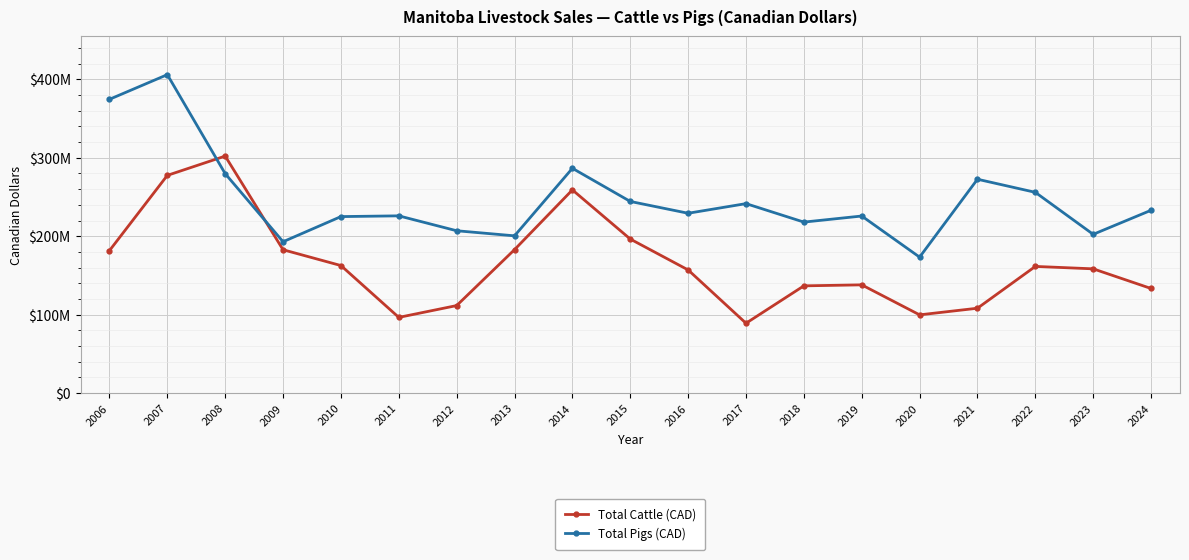

What are all the series names shown in the legend?

Total Cattle (CAD), Total Pigs (CAD)